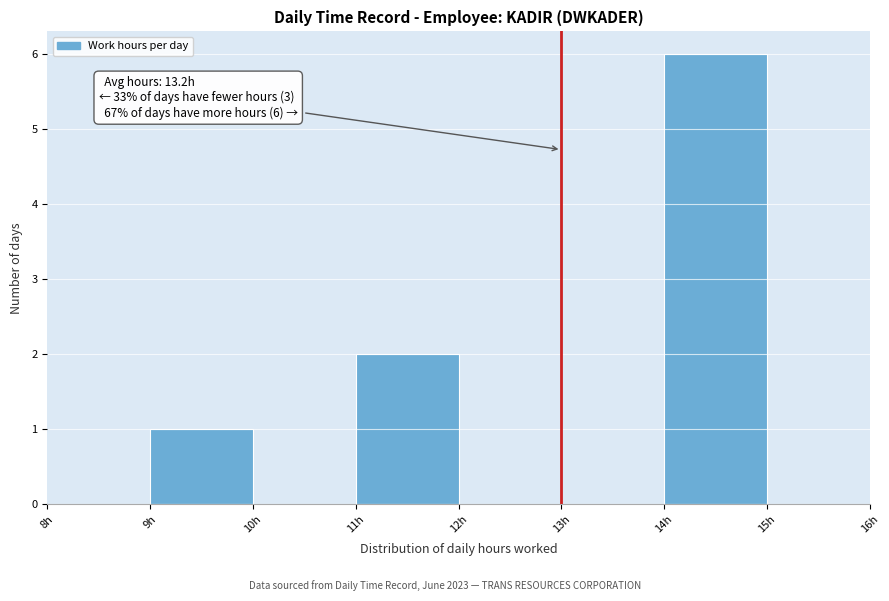

Over which range of the x-axis is the bar tallest?

14 to 15